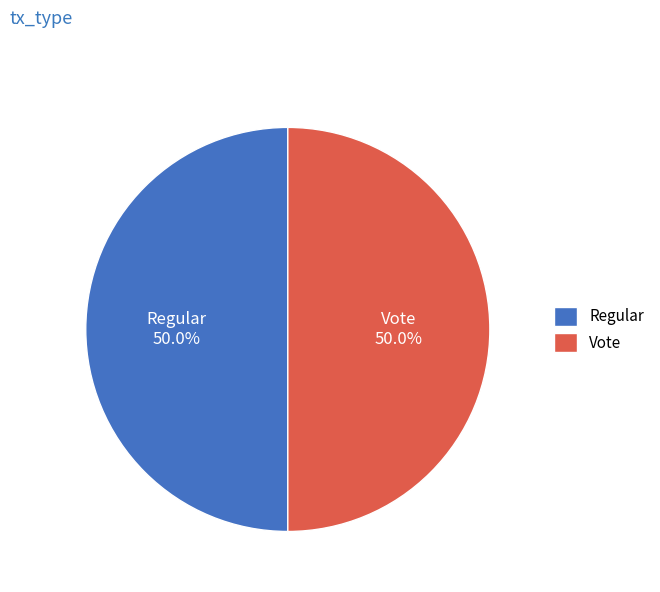

What portion of the pie excludes Regular?

50.0%